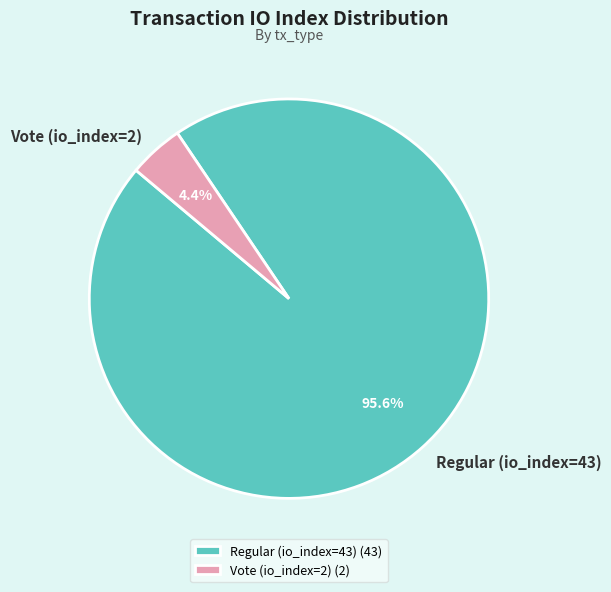

Between Regular (io_index=43) and Vote (io_index=2), which is larger?

Regular (io_index=43)